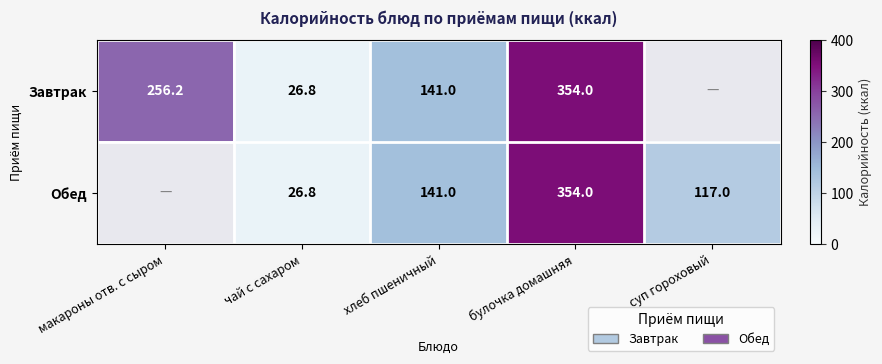

The Завтрак series shows 141.0 at хлеб пшеничный. True or false?

True